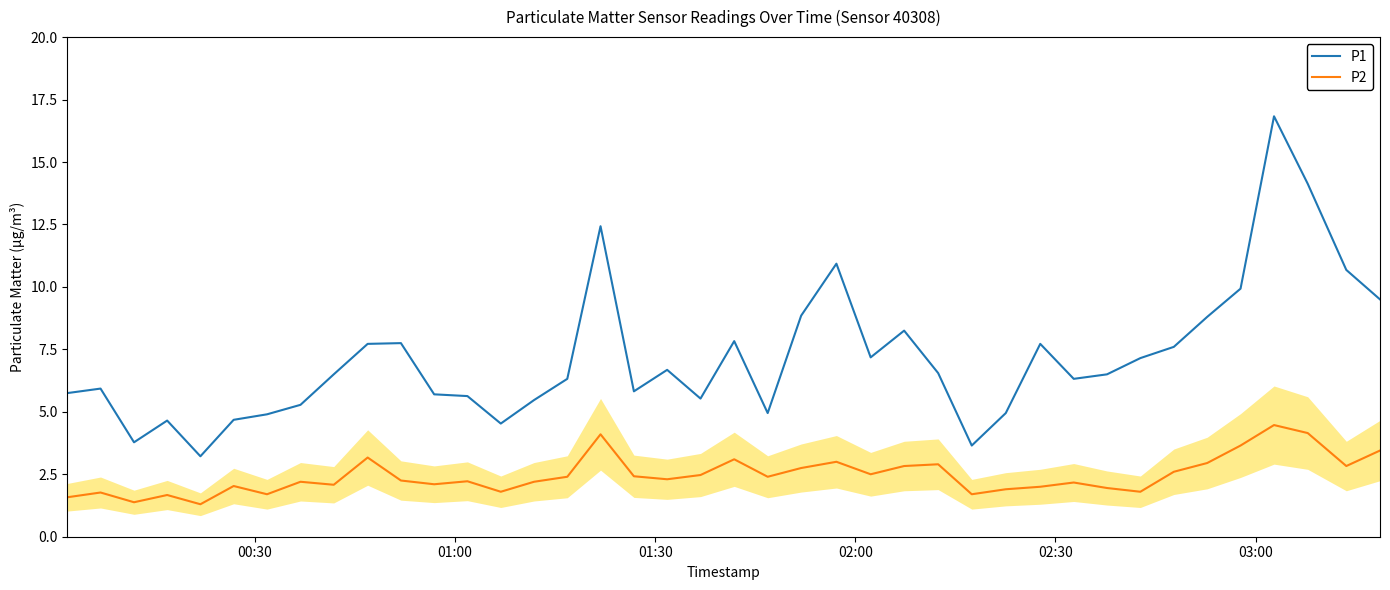

What is the maximum value for P1?

16.8